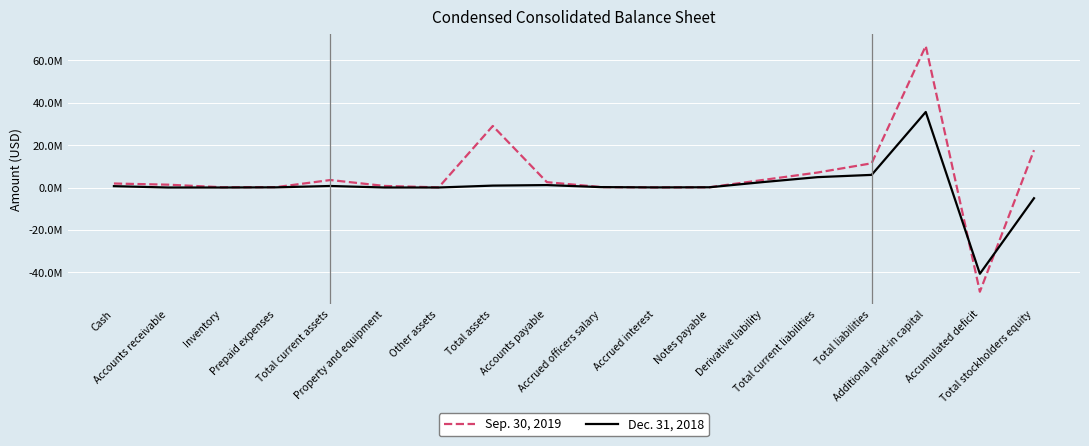

What is the smallest value displayed?

-49133000